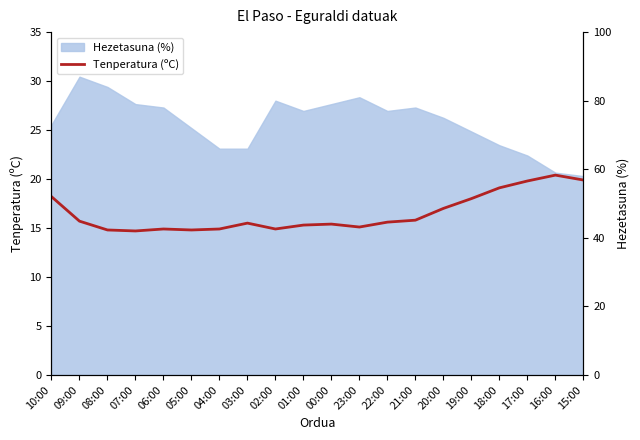

List the labels in order of value, largest first.

16:00, 15:00, 17:00, 18:00, 10:00, 19:00, 20:00, 21:00, 09:00, 22:00, 03:00, 00:00, 01:00, 23:00, 06:00, 04:00, 02:00, 08:00, 05:00, 07:00